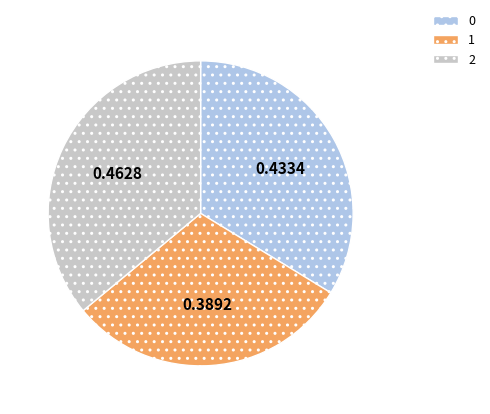

Is the sum of 0 and 2 greater than half?

Yes